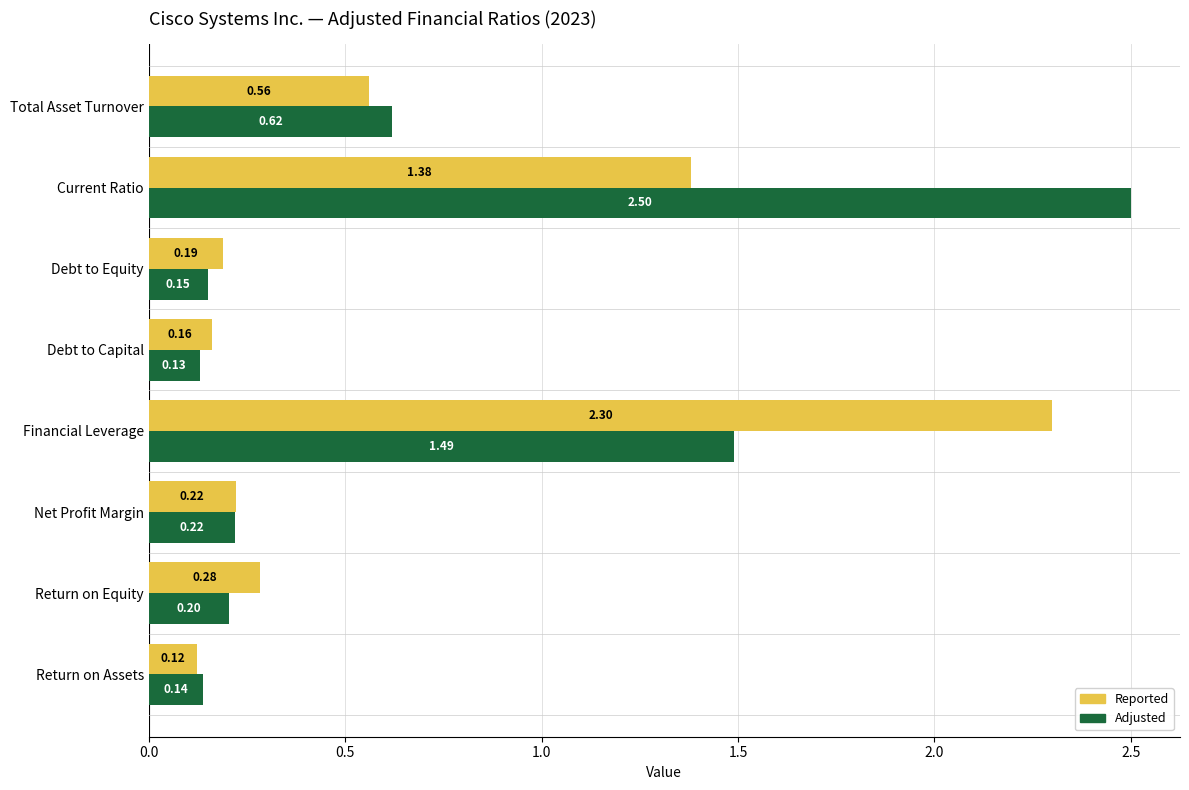

At which label is Adjusted closest to 1?

Total Asset Turnover